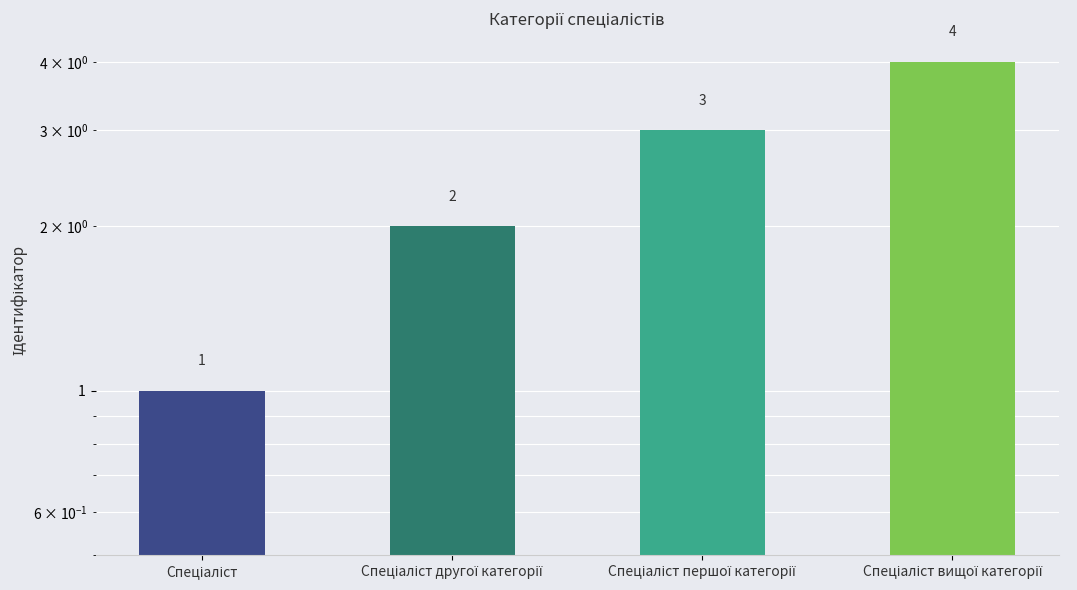

At which category does the chart reach its peak across all series?

Спеціаліст вищої категорії